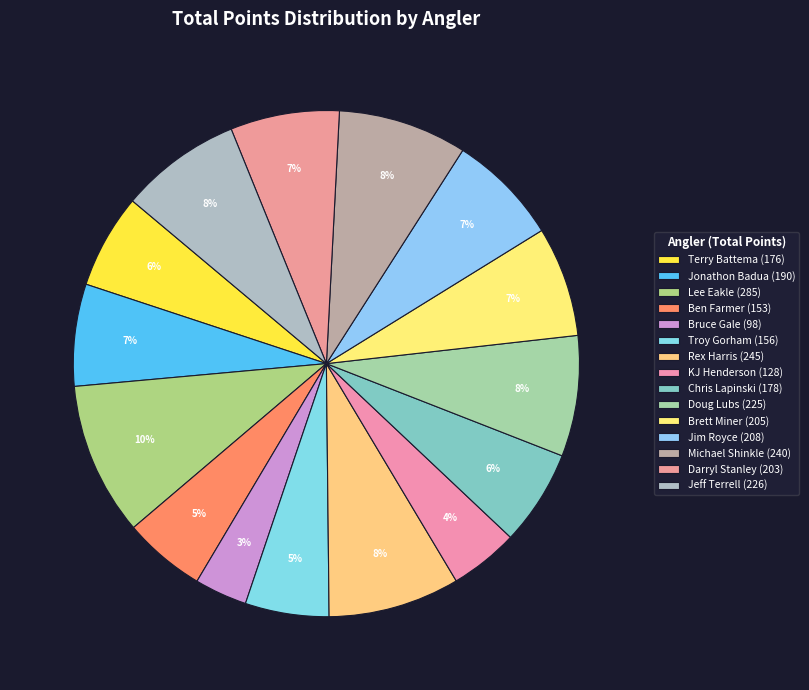

Count the number of slices in the pie.

15